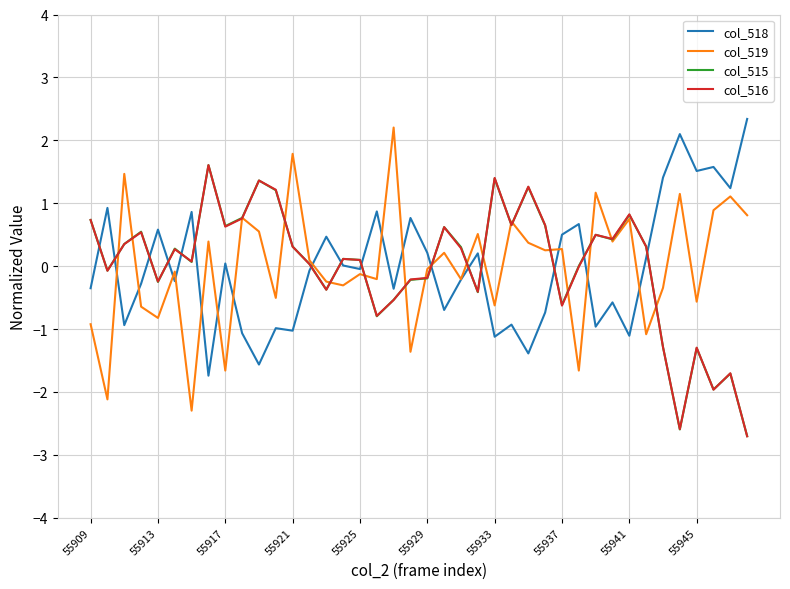

True or false: col_515 and col_518 cross at least once.

True